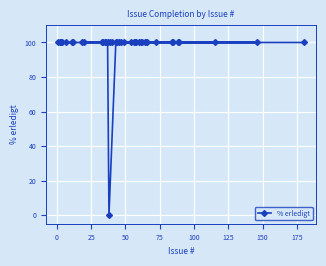

How many interior local valleys (lower than both neighbors) does the data have?

1